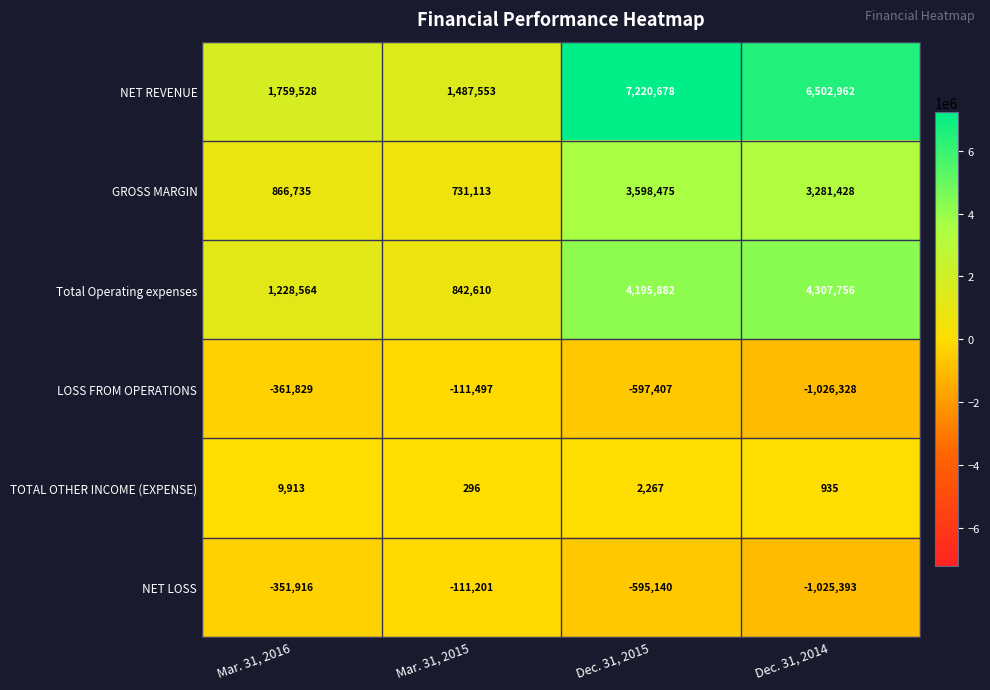

What is the minimum value shown in the chart?

-1026328